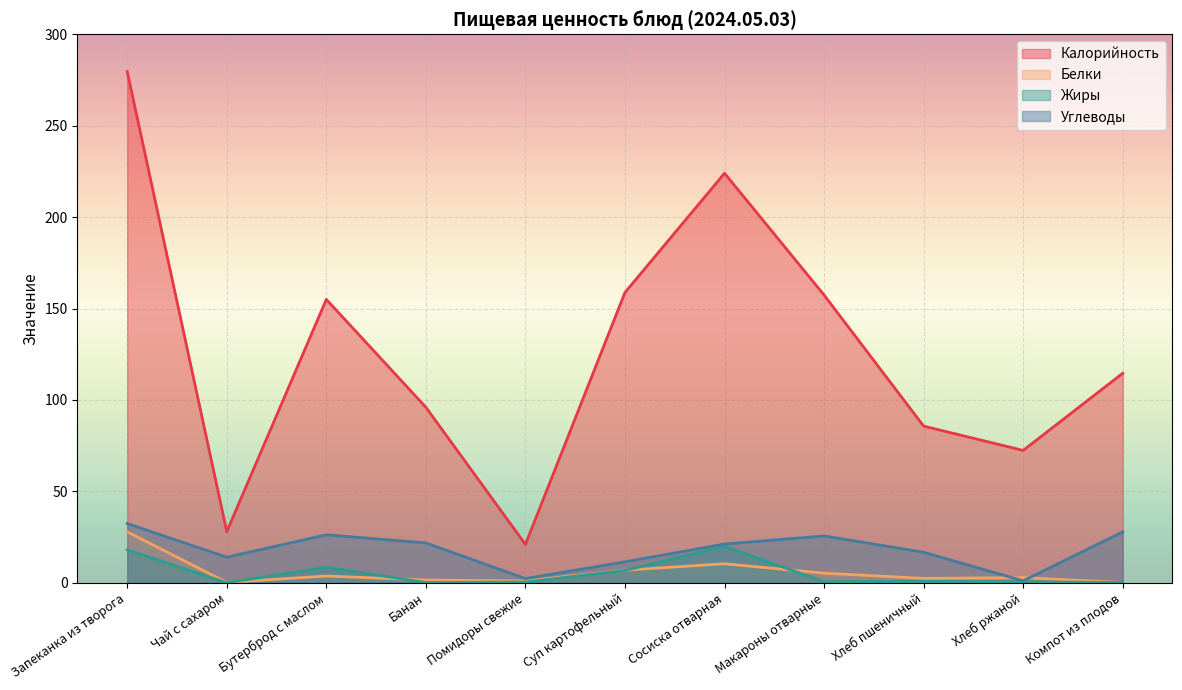

Reading right to left, transcribe all the data shown in this chart.

Калорийность: 114.6	72.4	85.7	157.4	224.0	158.8	21.0	96.0	155.0	28.0	279.6
Белки: 0.2	2.8	2.4	5.2	10.4	6.9	1.0	1.5	3.7	0.2	27.8
Жиры: 0.2	0.5	0.8	0.6	20.0	6.7	0.4	0.1	8.5	0.0	18.0
Углеводы: 27.9	1.1	16.7	25.6	21.2	11.5	2.3	21.8	26.2	14.0	32.4